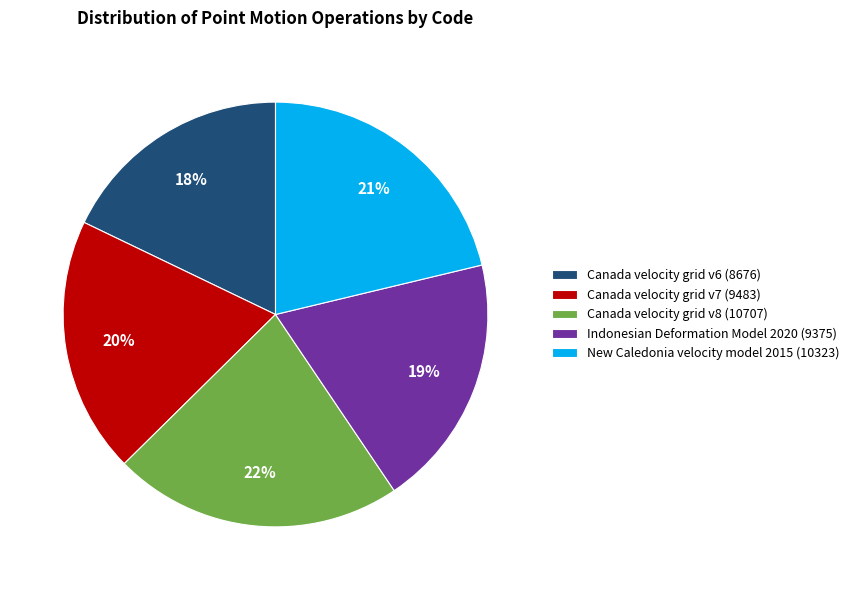

Is it true that Canada velocity grid v6 is 18% of the pie?

True